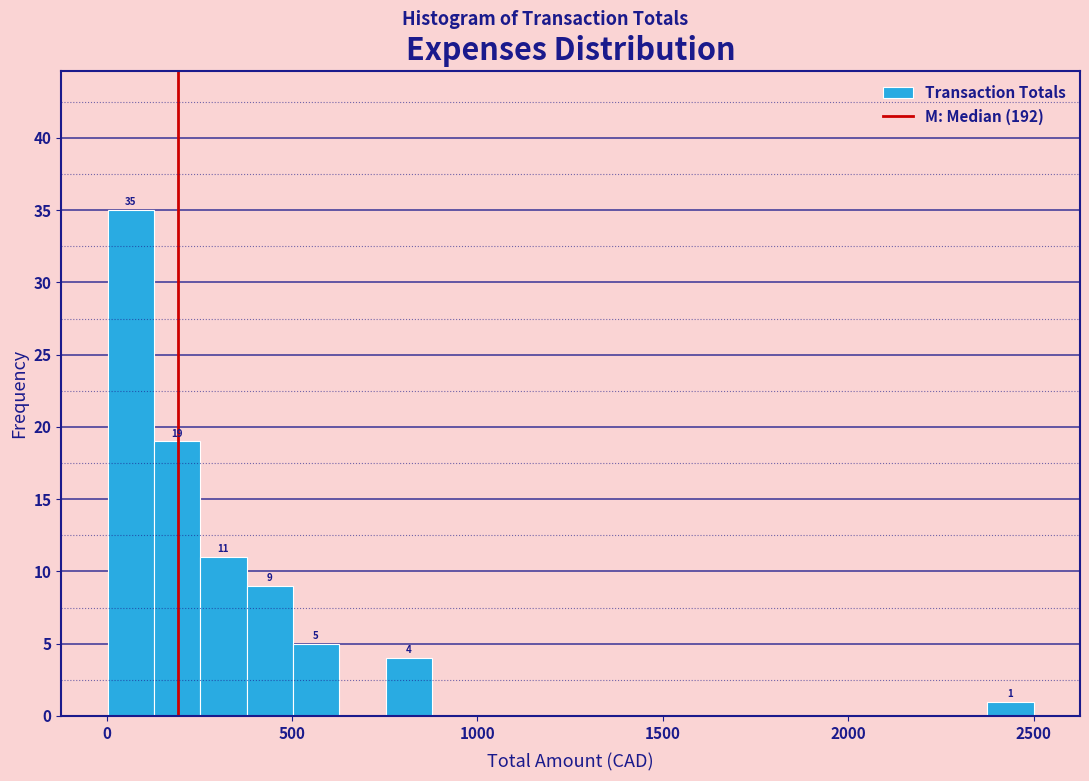

Read against the x-axis, roughly where is the centre of the tallest bar?

50